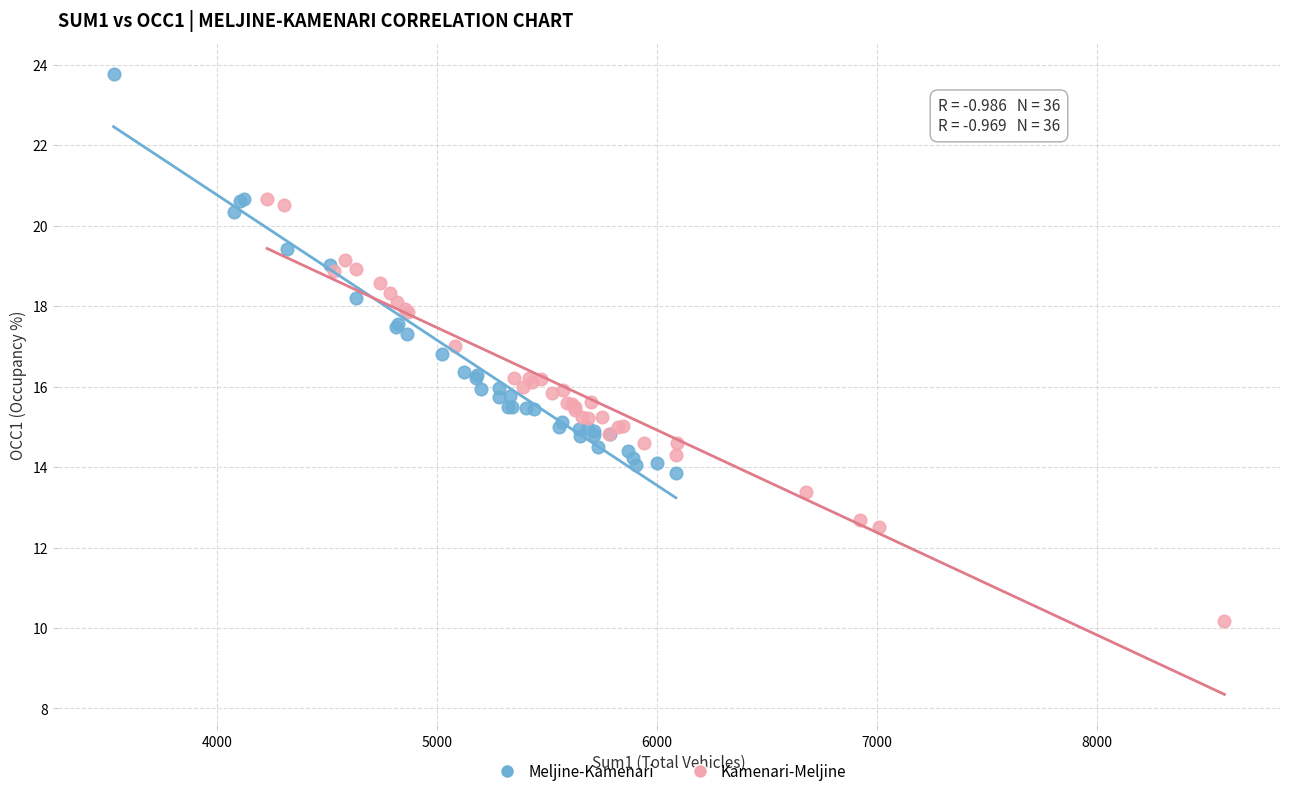

Which series contains the lowest Y value?

Kamenari-Meljine